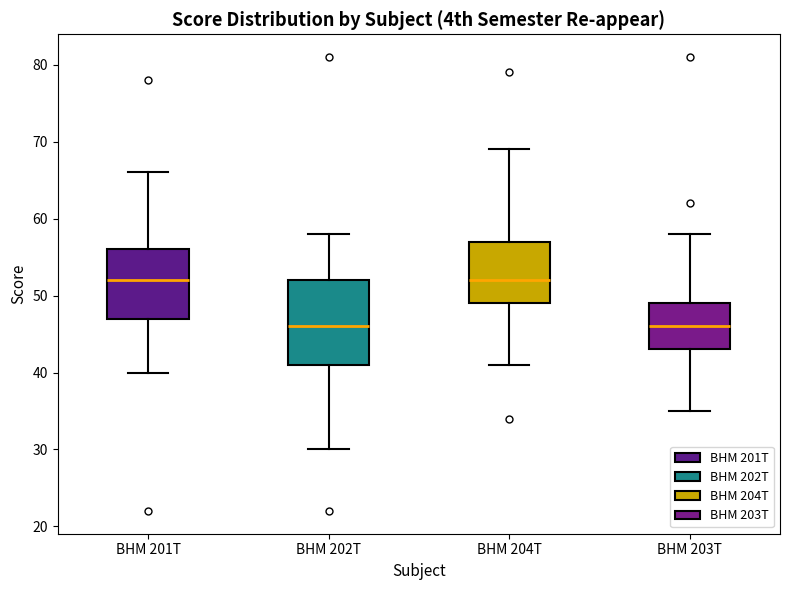

Where does the lower whisker of the box for BHM 204T end on the y-axis? The values are not printed on the chart, so give them approximately, as read against the axis.

41